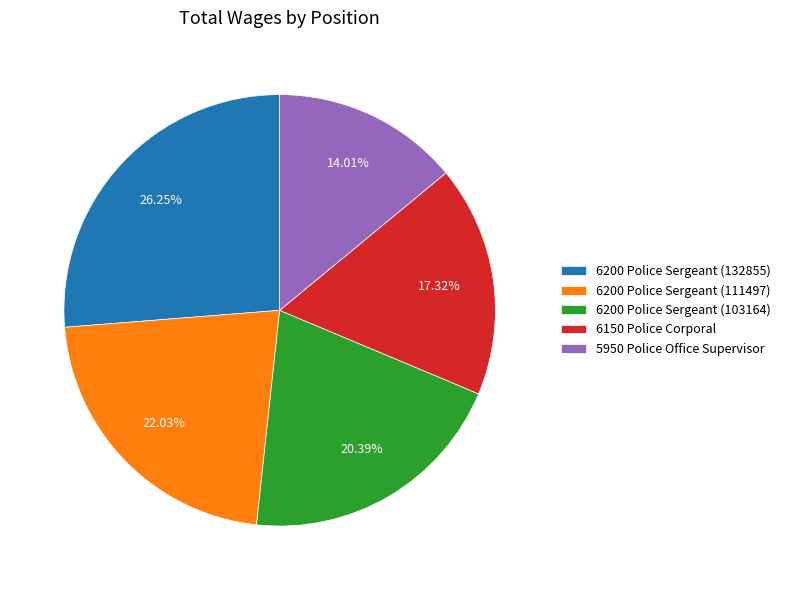

What is the smallest slice in the pie chart?

5950 Police Office Supervisor